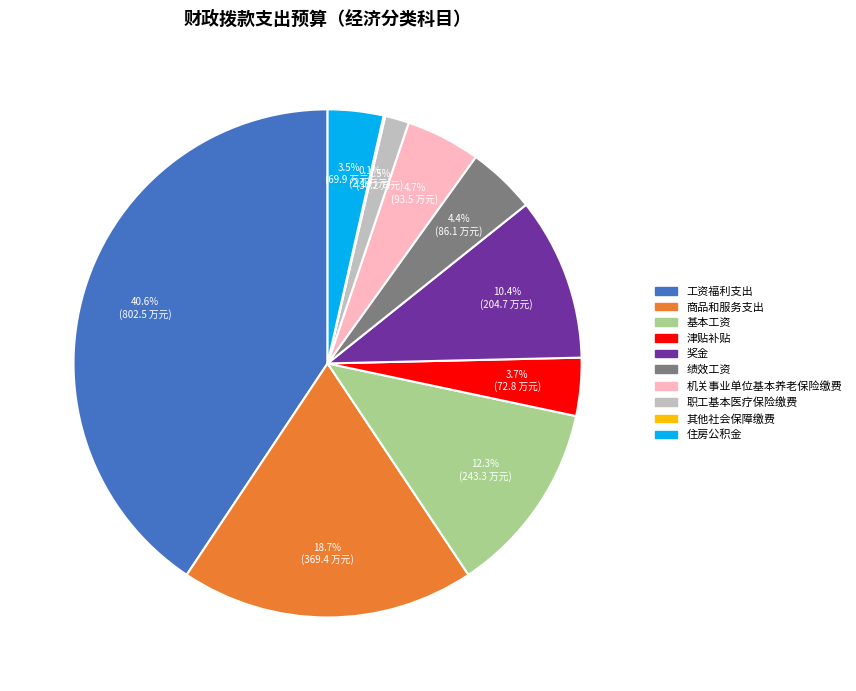

What is the largest slice in the pie chart?

工资福利支出